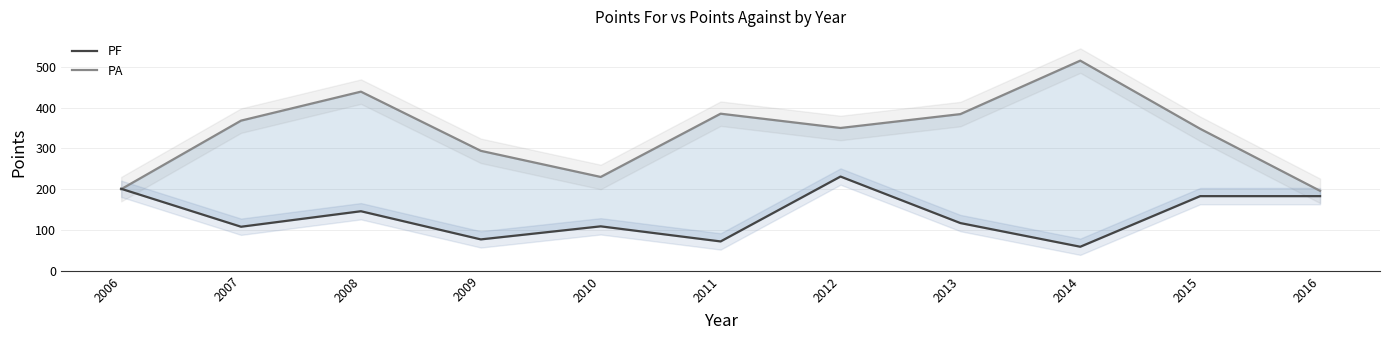

What is the average value of the PF series?

135